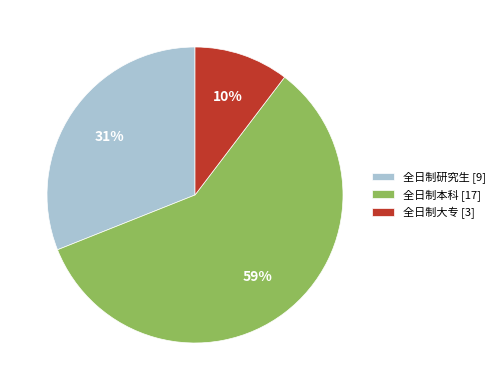

Is the sum of 全日制研究生 [9] and 全日制大专 [3] greater than half?

No